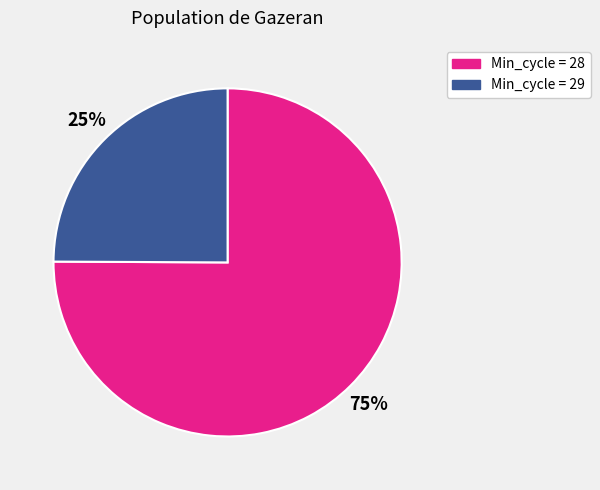

What percentage is the Min_cycle = 29 slice, to the nearest percent?

25%